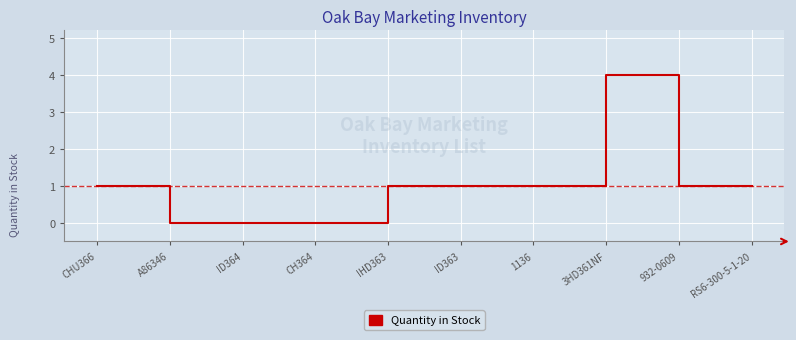

True or false: there are more than 0 points higher than both neighbors.

True